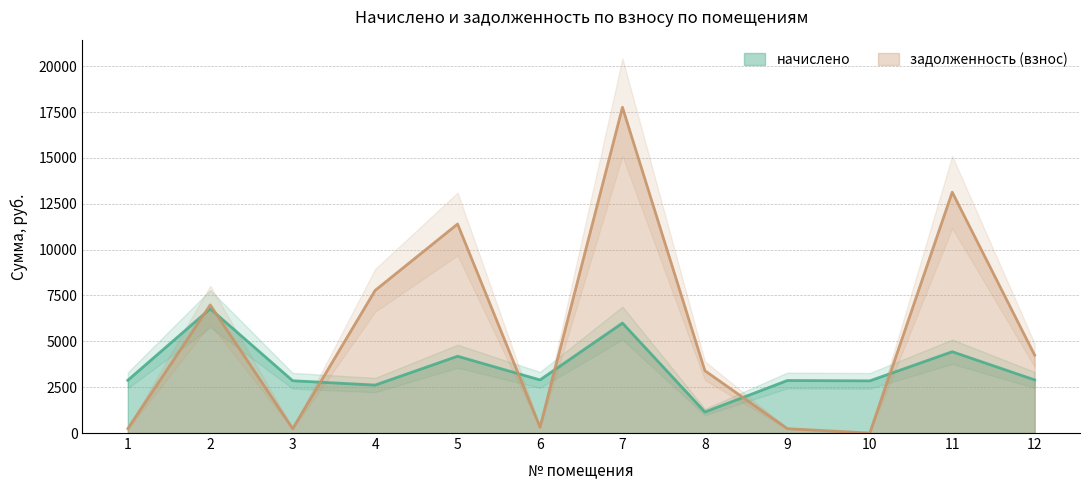

How many lines are shown in the chart?

2